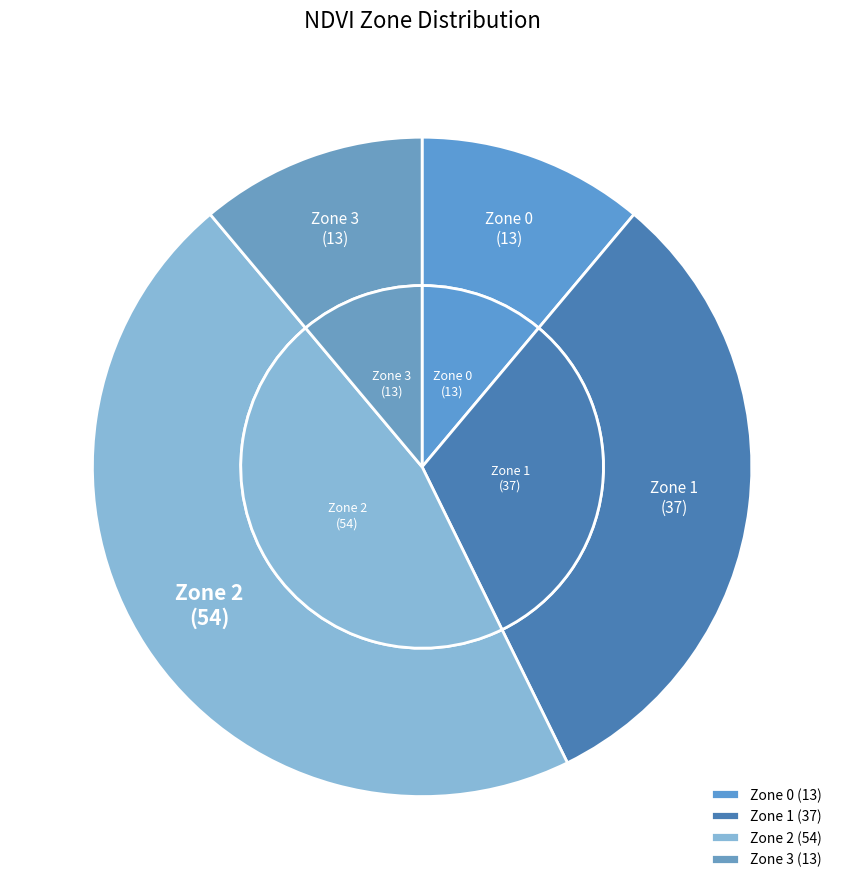

Is Zone 3 the majority of the pie?

No